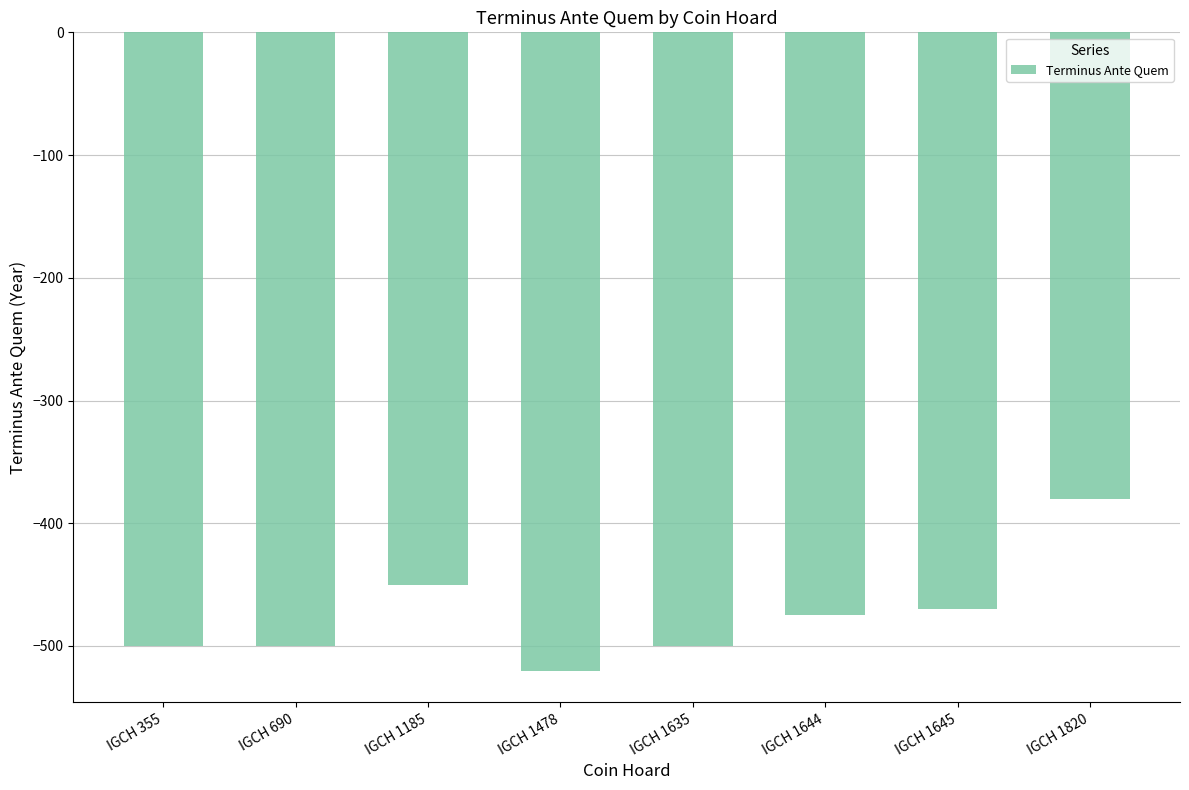

Between IGCH 1645 and IGCH 355, which is larger?

IGCH 1645